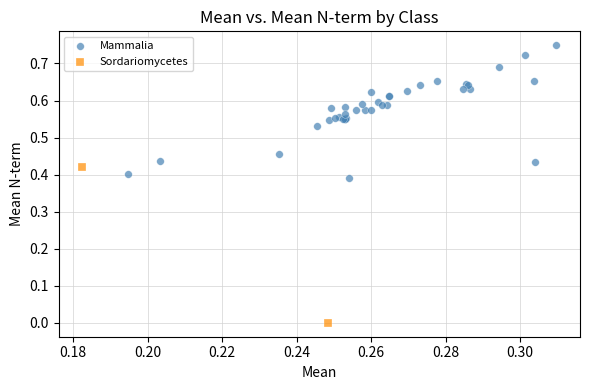

What are all the series names shown in the legend?

Mammalia, Sordariomycetes